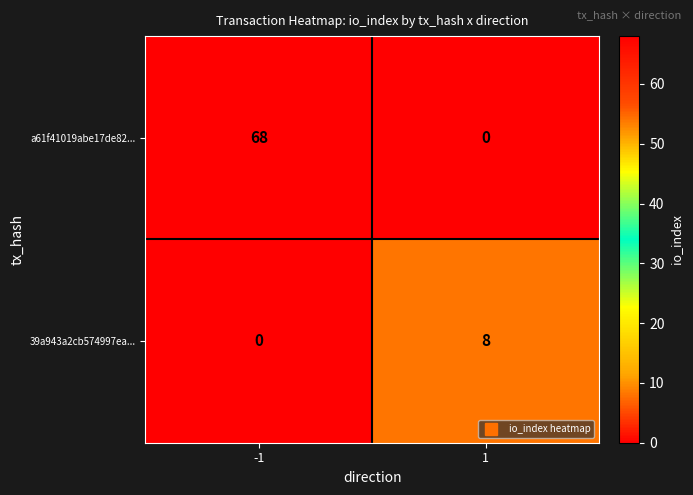

What is the sum of the 39a943a2cb574997ea... values at -1 and 1?

8